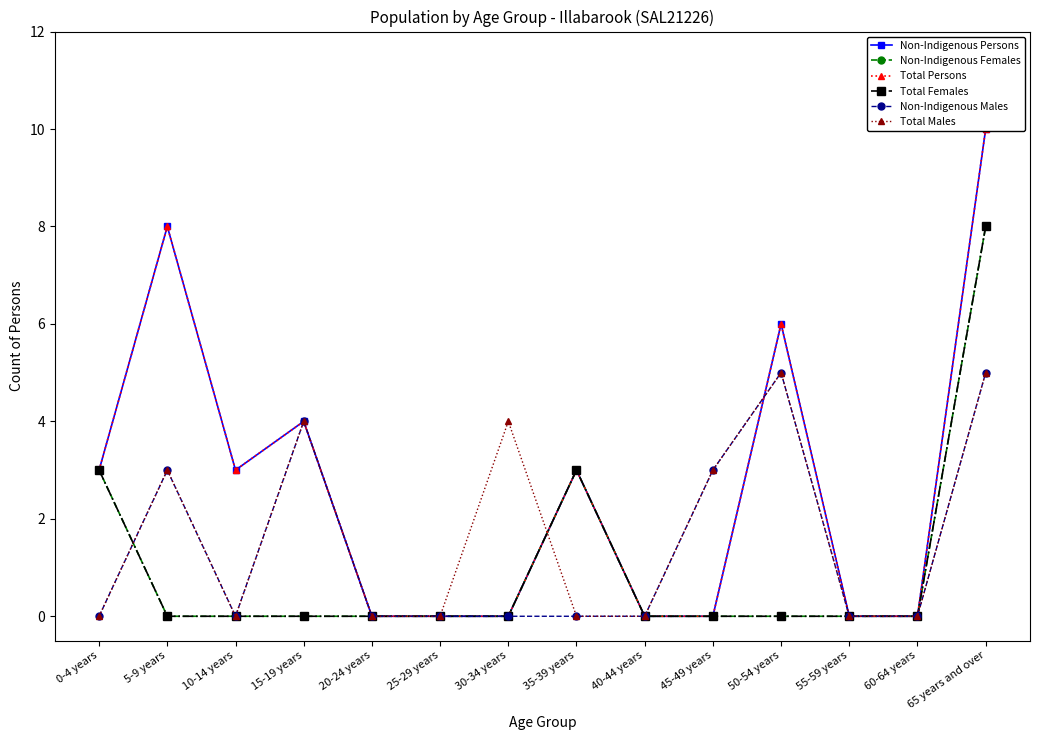

Count the Non-Indigenous Persons values in the range 0 to 4.

11